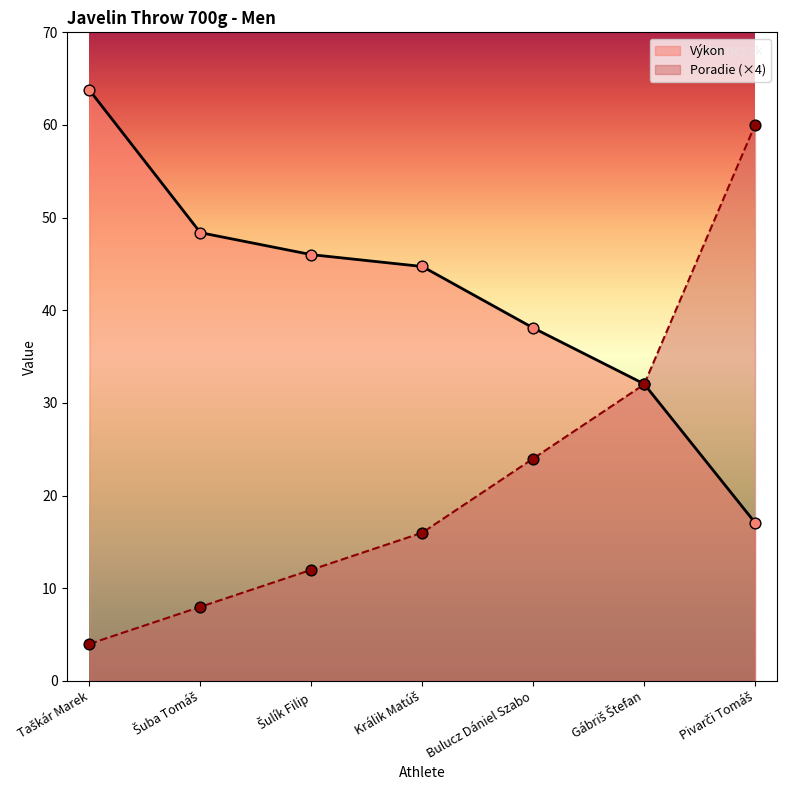

Which series has the largest Y range (max minus min)?

Poradie